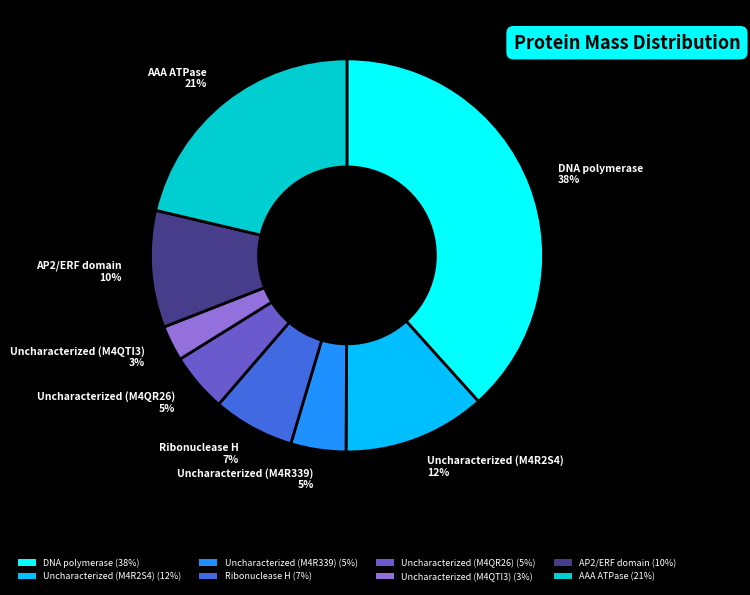

To the nearest percent, what is the difference between the AAA ATPase 21% and DNA polymerase 38% slice percentages?

17%